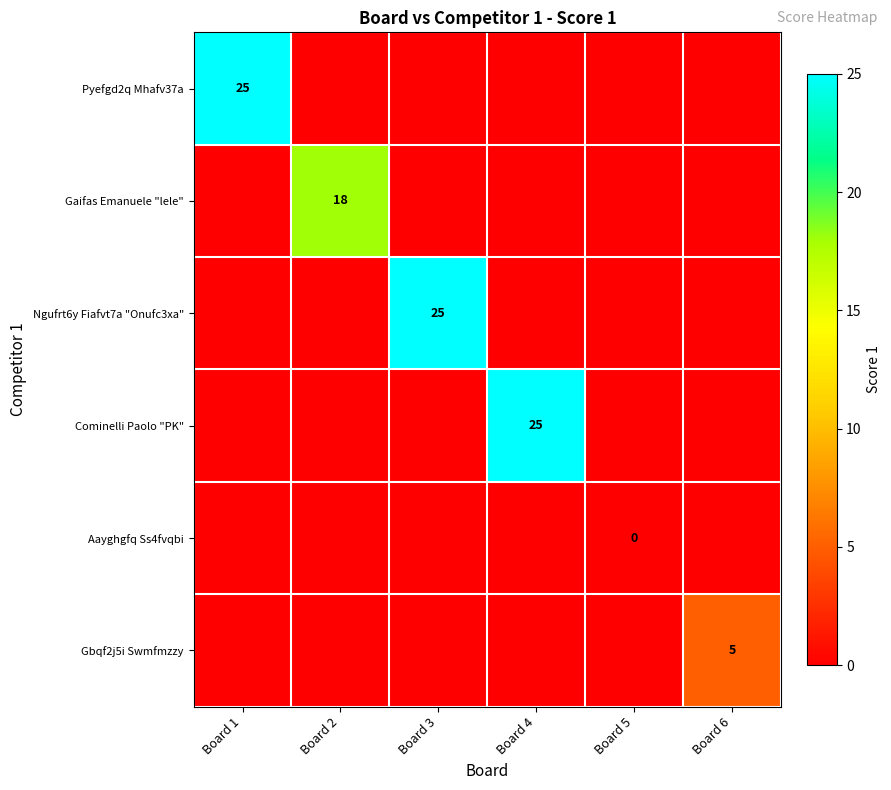

Which category has the highest value across all series?

Board 1